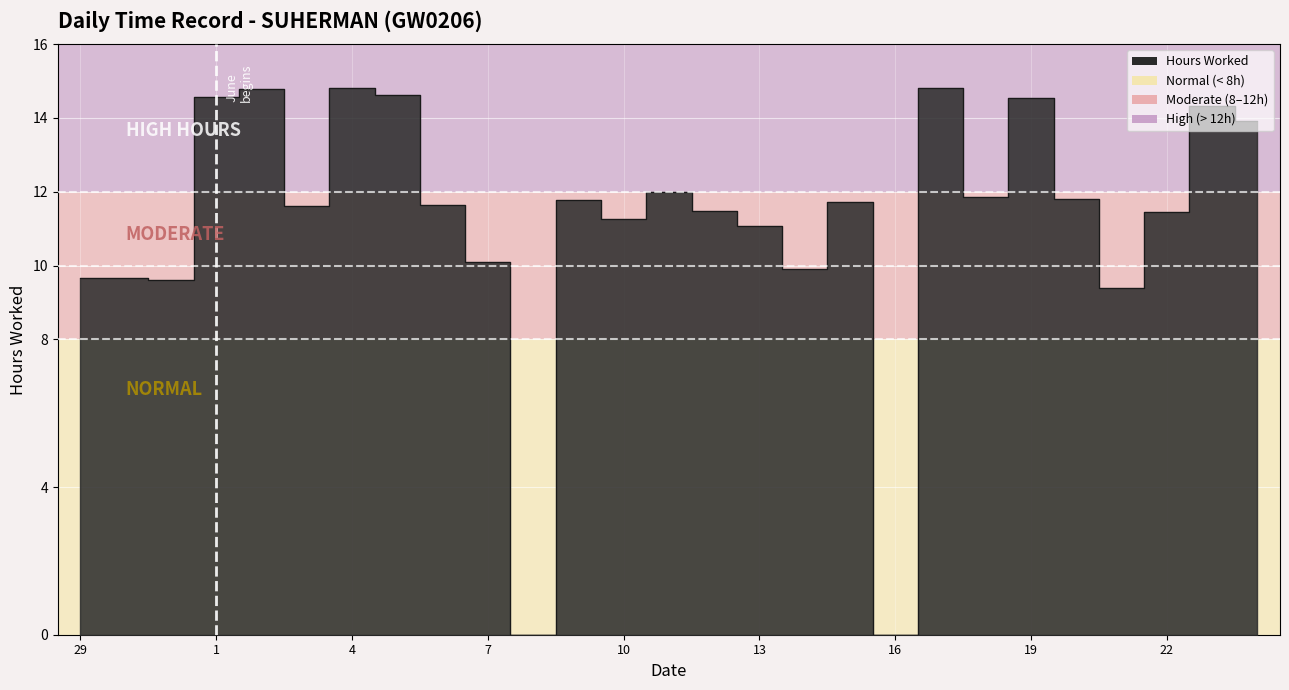

Reading left to right, list all the values displayed in this chart.

9.7	9.7	9.6	14.6	14.8	11.6	14.8	14.6	11.6	10.1	0.0	11.8	11.3	12.0	11.5	11.1	9.9	11.7	0.0	14.8	11.8	14.5	11.8	9.4	11.4	14.3	13.9